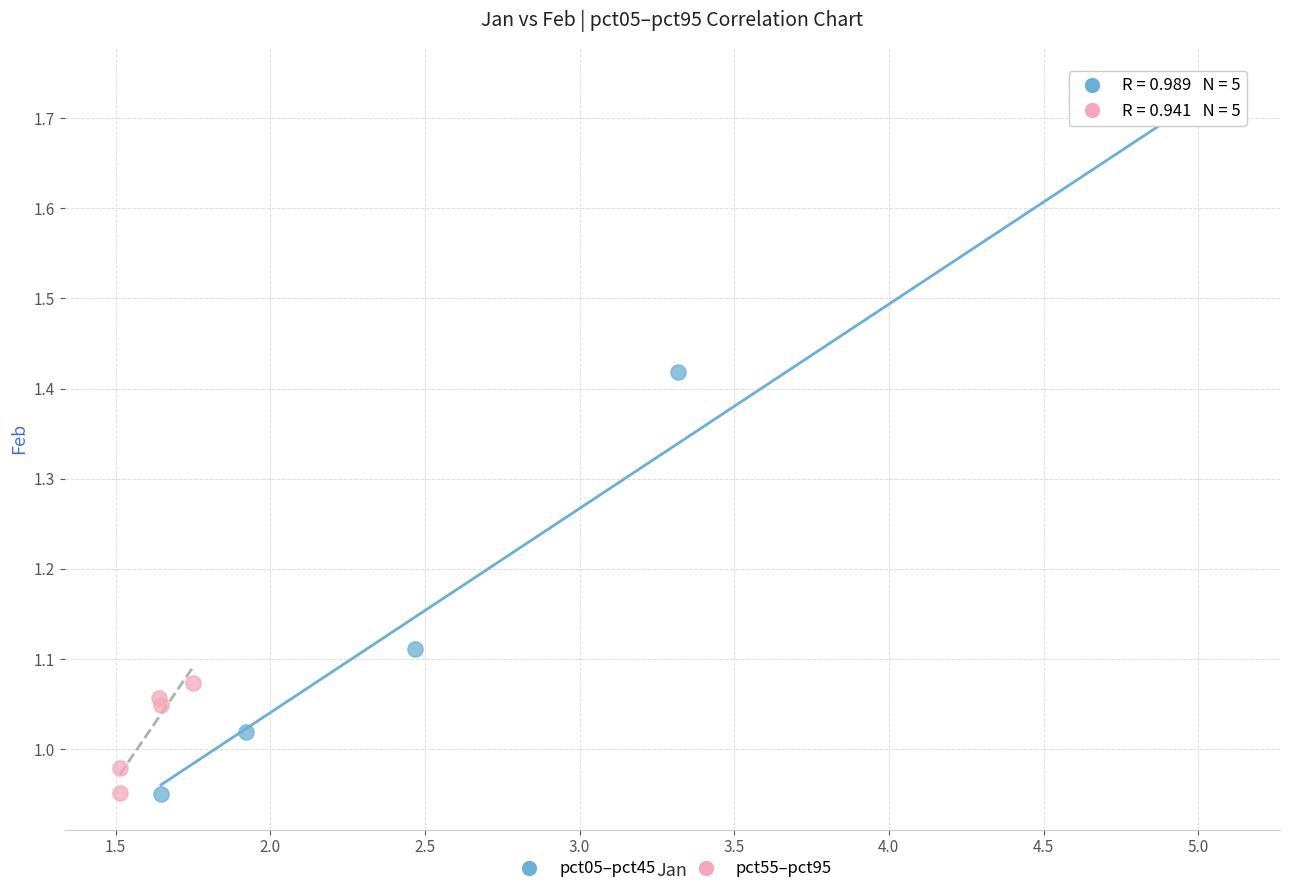

Which series has the largest Y range (max minus min)?

pct05–pct45